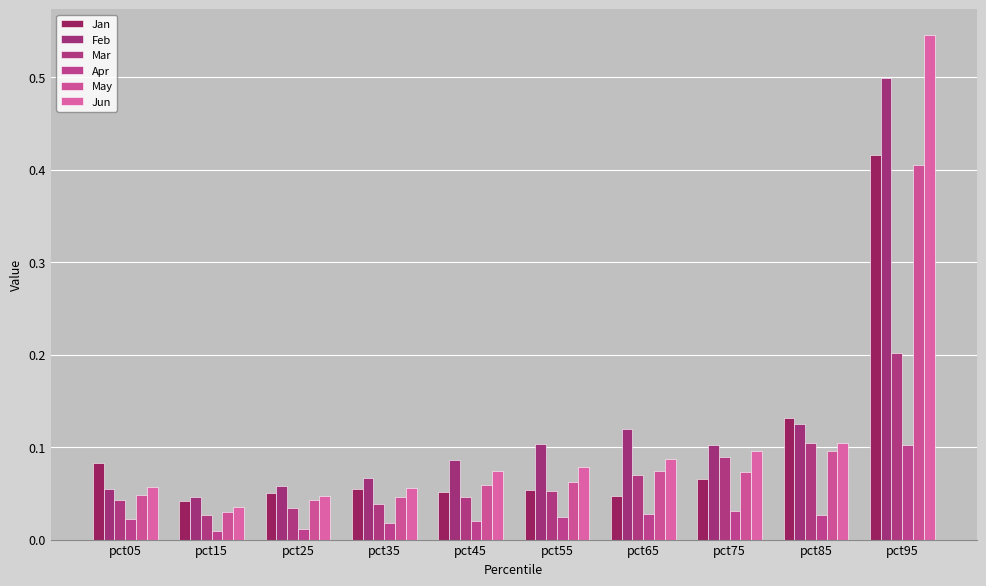

Which series has the widest spread of values?

Jun